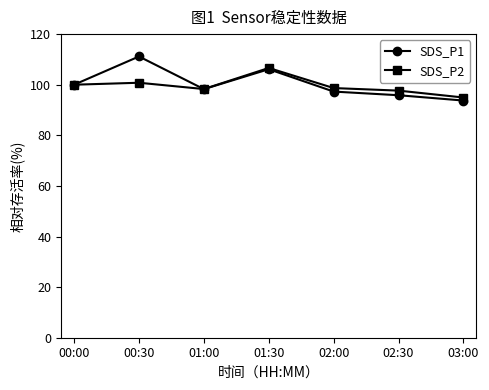

Where is SDS_P1 nearest to the value 102?

00:00